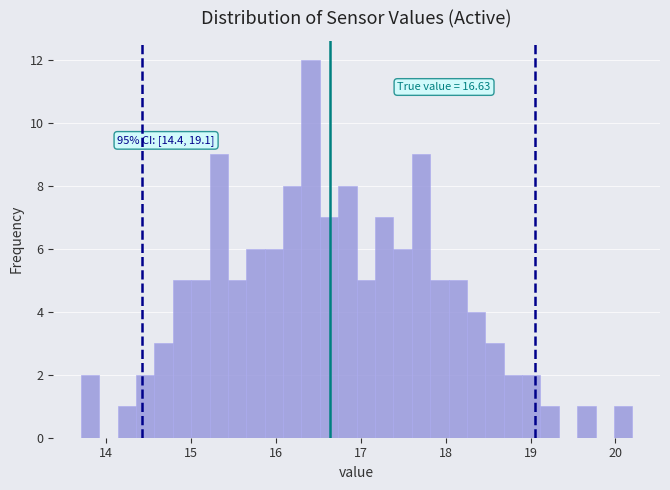

Read against the x-axis, roughly where is the centre of the tallest bar?

16.4